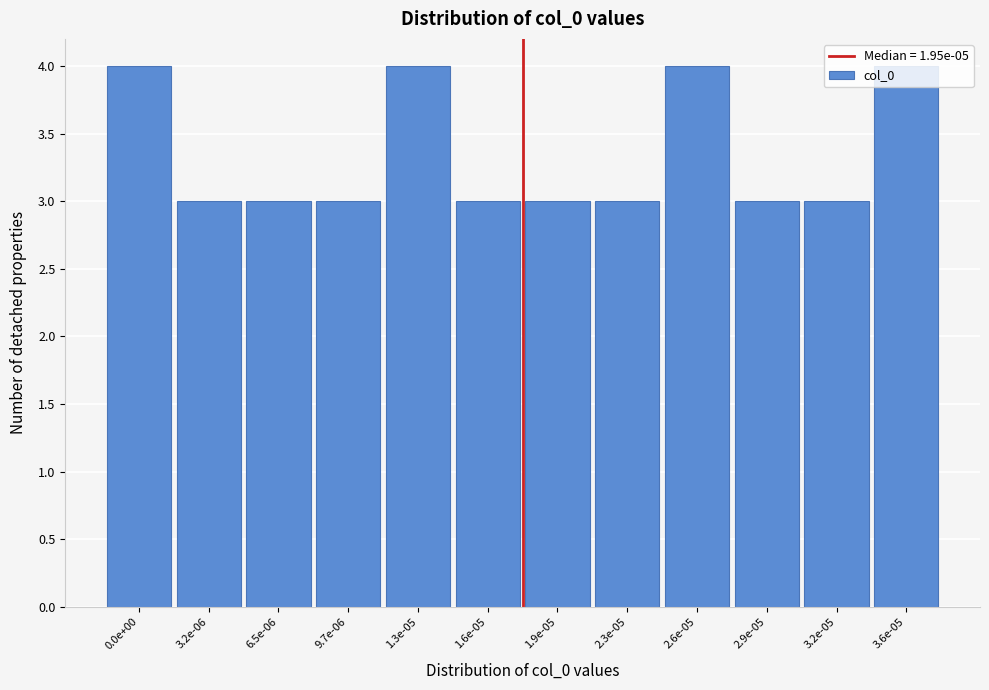

The chart shows a value of 6 at 0.0e+00. True or false?

False